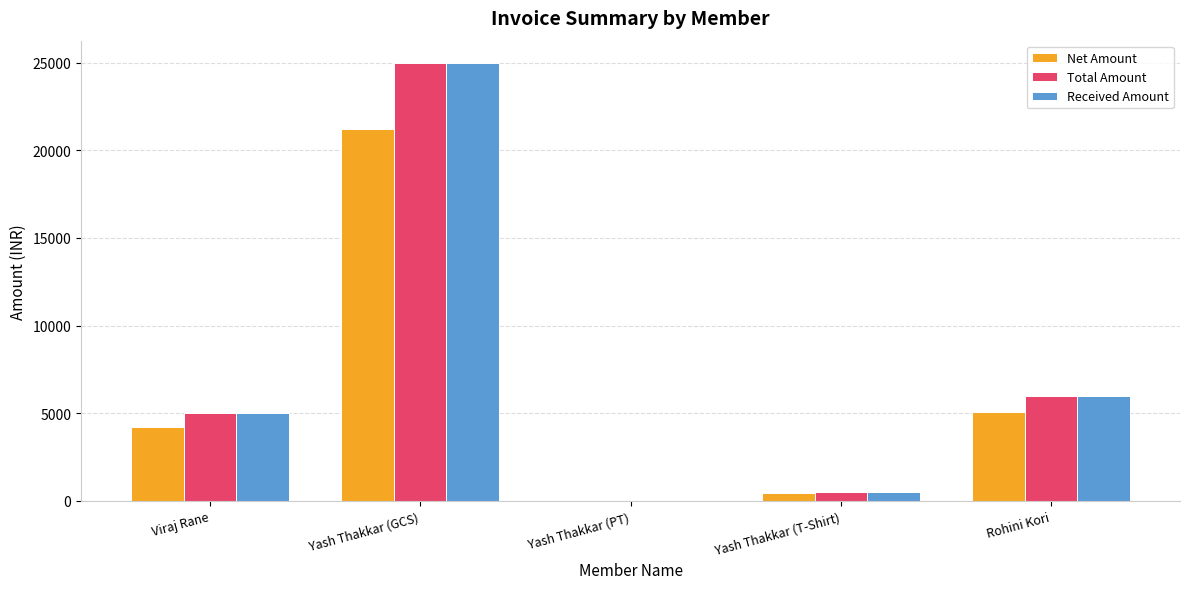

True or false: Received Amount has a value of 0.0 at Yash Thakkar (PT).

True